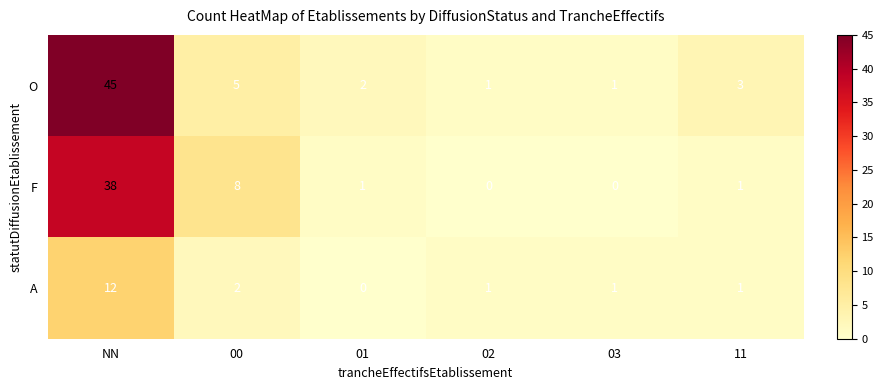

Rank the series by their average value, from highest to lowest.

O, F, A